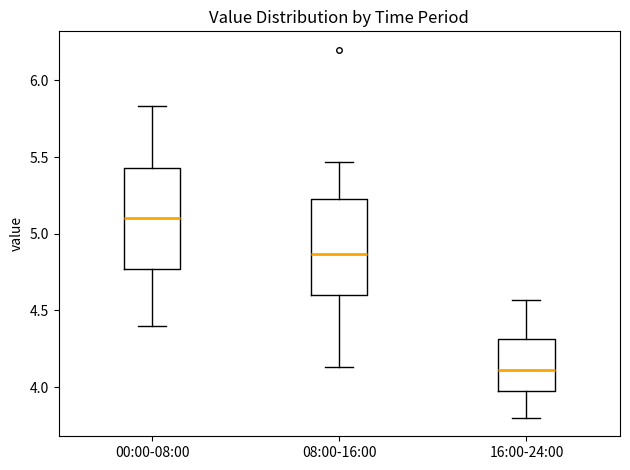

Reading left to right, read every box against the y-axis: the position of its median line, the range the box covers, and the ends of its whiskers. The values are not printed on the chart, so give them approximately, as read against the axis.

00:00-08:00: median 5.10, box 4.75 to 5.45, whiskers 4.40 to 5.85
08:00-16:00: median 4.85, box 4.60 to 5.25, whiskers 4.15 to 5.45
16:00-24:00: median 4.10, box 4.00 to 4.30, whiskers 3.80 to 4.55